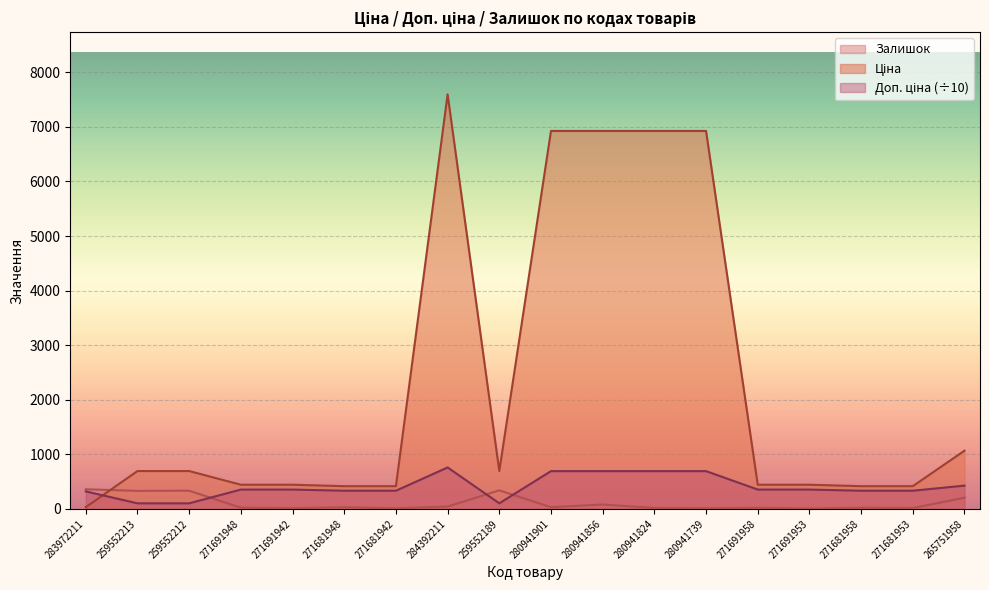

What is the approximate value of Доп. ціна at 271691942?

354.5